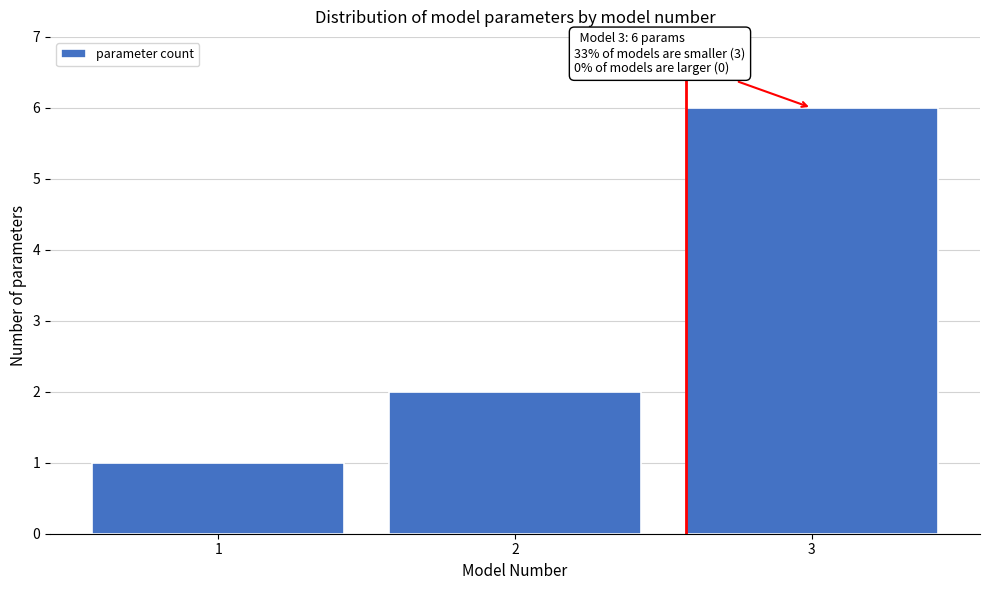

Over which range of the x-axis is the bar tallest?

2.5 to 3.5